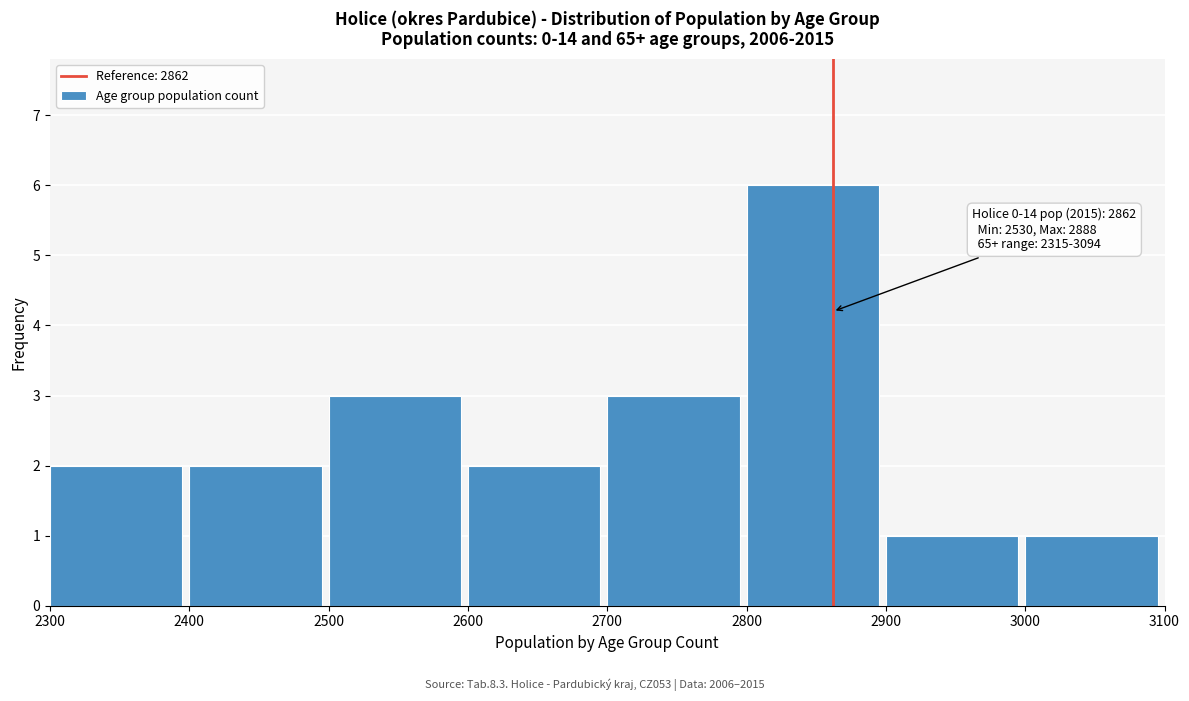

Over which range of the x-axis is the bar tallest?

2800 to 2900